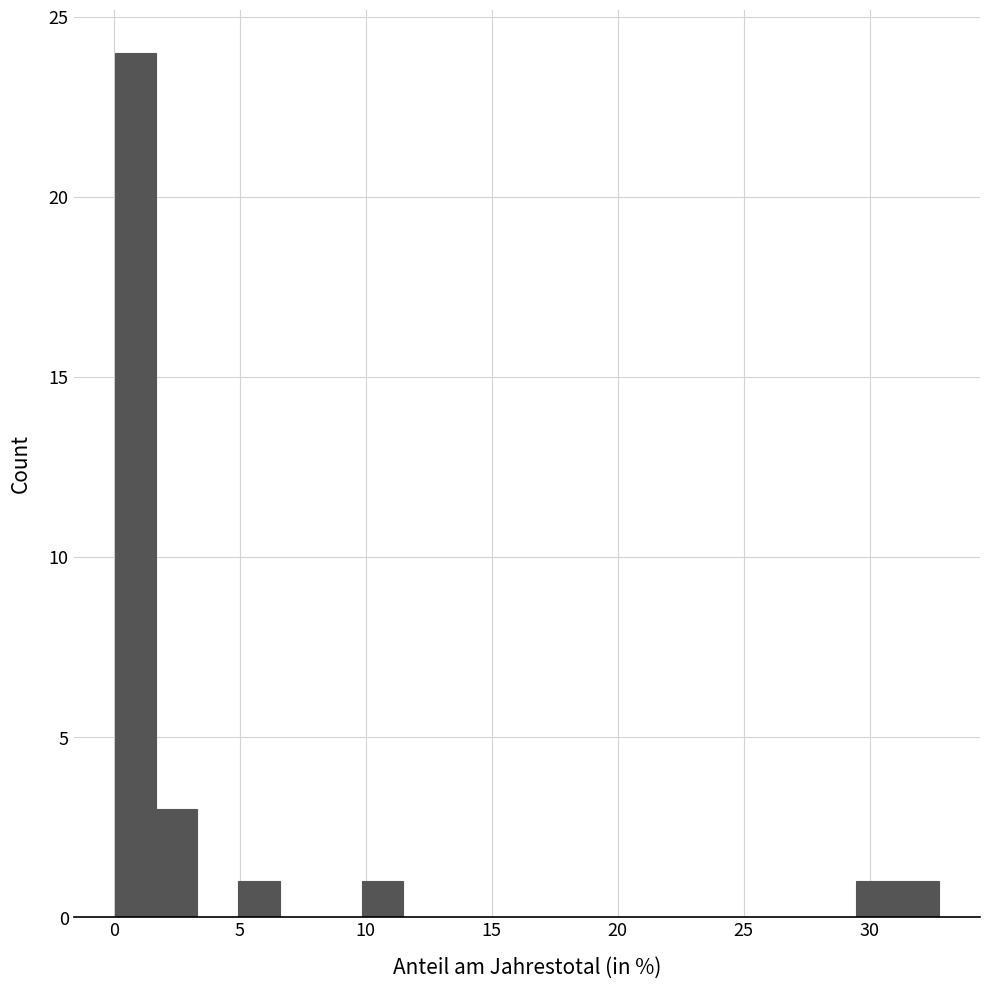

Around what value on the x-axis is the tallest bar? Give the approximate position of its centre, as read against the axis.

1.0